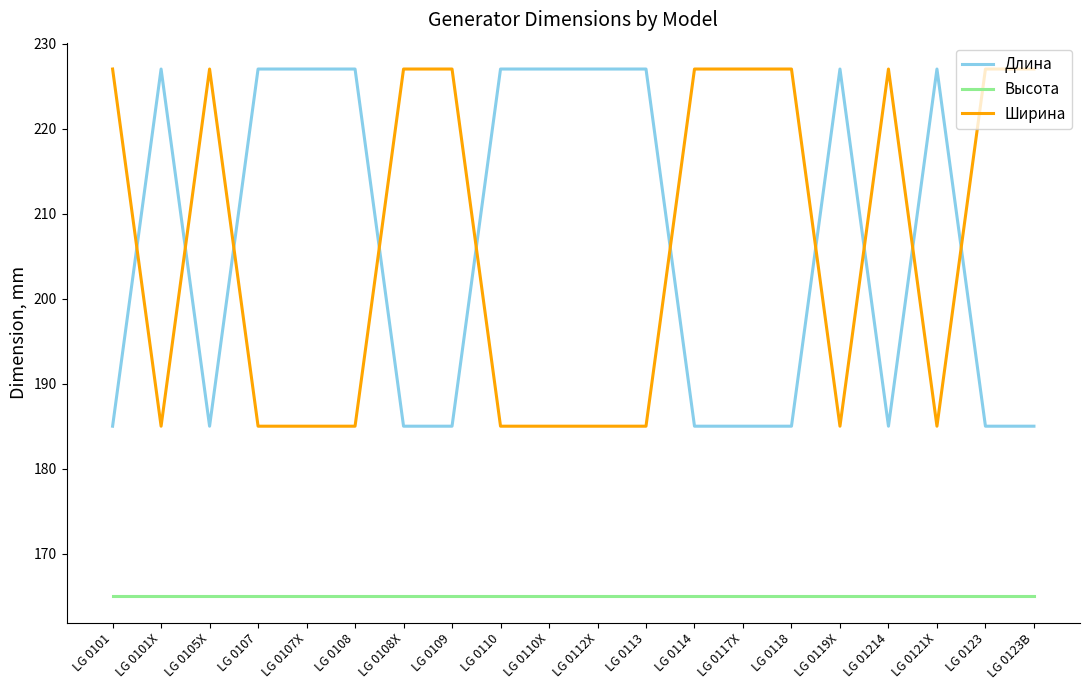

What is the smallest value displayed?

165